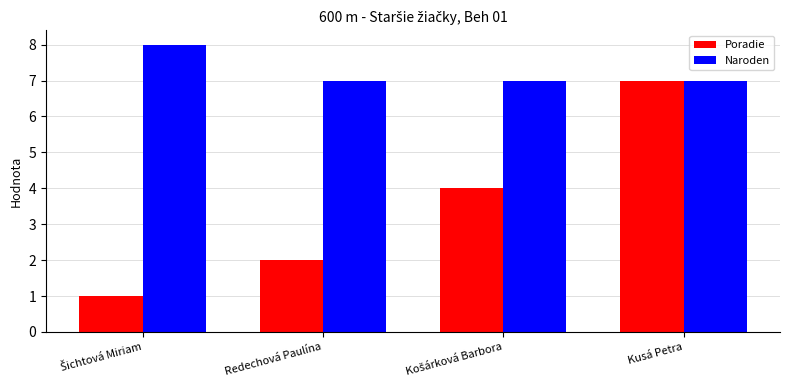

Count the number of data series in this chart.

2